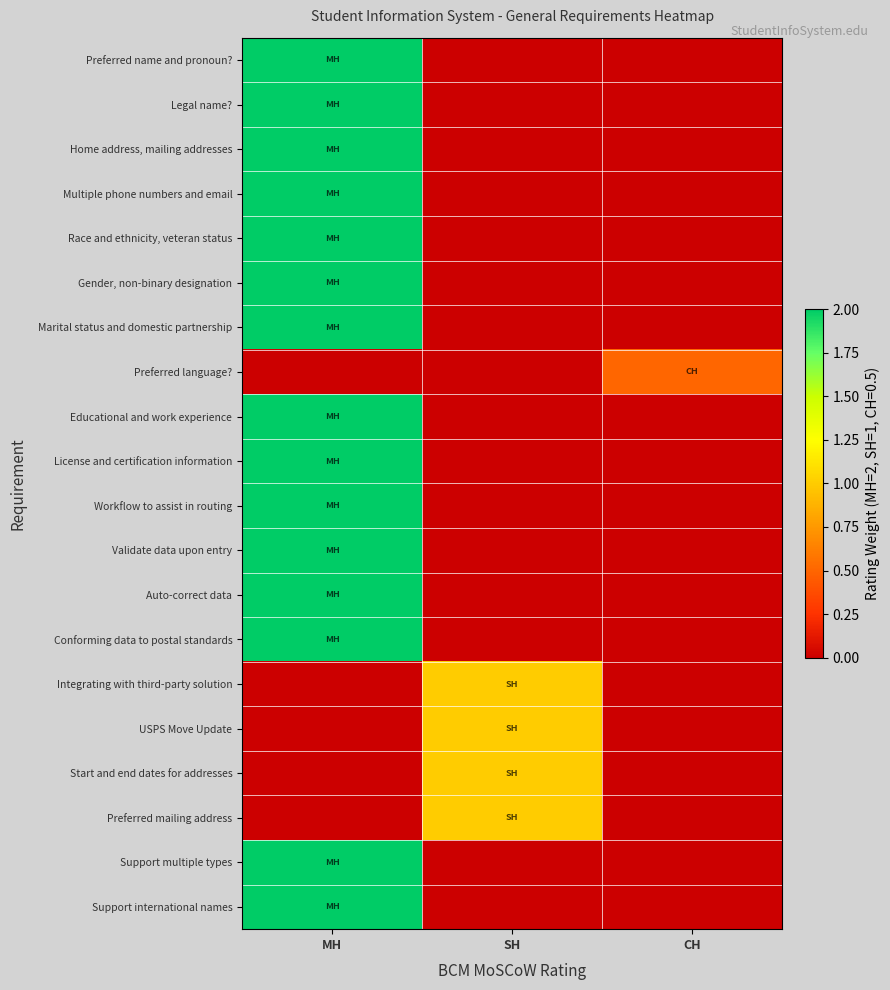

Reading left to right, list all the values displayed in this chart.

Preferred name and pronoun?: MH=2.0	SH=0.0	CH=0.0
Legal name?: MH=2.0	SH=0.0	CH=0.0
Home address, mailing addresses: MH=2.0	SH=0.0	CH=0.0
Multiple phone numbers and email: MH=2.0	SH=0.0	CH=0.0
Race and ethnicity, veteran status: MH=2.0	SH=0.0	CH=0.0
Gender, non-binary designation: MH=2.0	SH=0.0	CH=0.0
Marital status and domestic partnership: MH=2.0	SH=0.0	CH=0.0
Preferred language?: MH=0.0	SH=0.0	CH=0.5
Educational and work experience: MH=2.0	SH=0.0	CH=0.0
License and certification information: MH=2.0	SH=0.0	CH=0.0
Workflow to assist in routing: MH=2.0	SH=0.0	CH=0.0
Validate data upon entry: MH=2.0	SH=0.0	CH=0.0
Auto-correct data: MH=2.0	SH=0.0	CH=0.0
Conforming data to postal standards: MH=2.0	SH=0.0	CH=0.0
Integrating with third-party solution: MH=0.0	SH=1.0	CH=0.0
USPS Move Update: MH=0.0	SH=1.0	CH=0.0
Start and end dates for addresses: MH=0.0	SH=1.0	CH=0.0
Preferred mailing address: MH=0.0	SH=1.0	CH=0.0
Support multiple types: MH=2.0	SH=0.0	CH=0.0
Support international names: MH=2.0	SH=0.0	CH=0.0